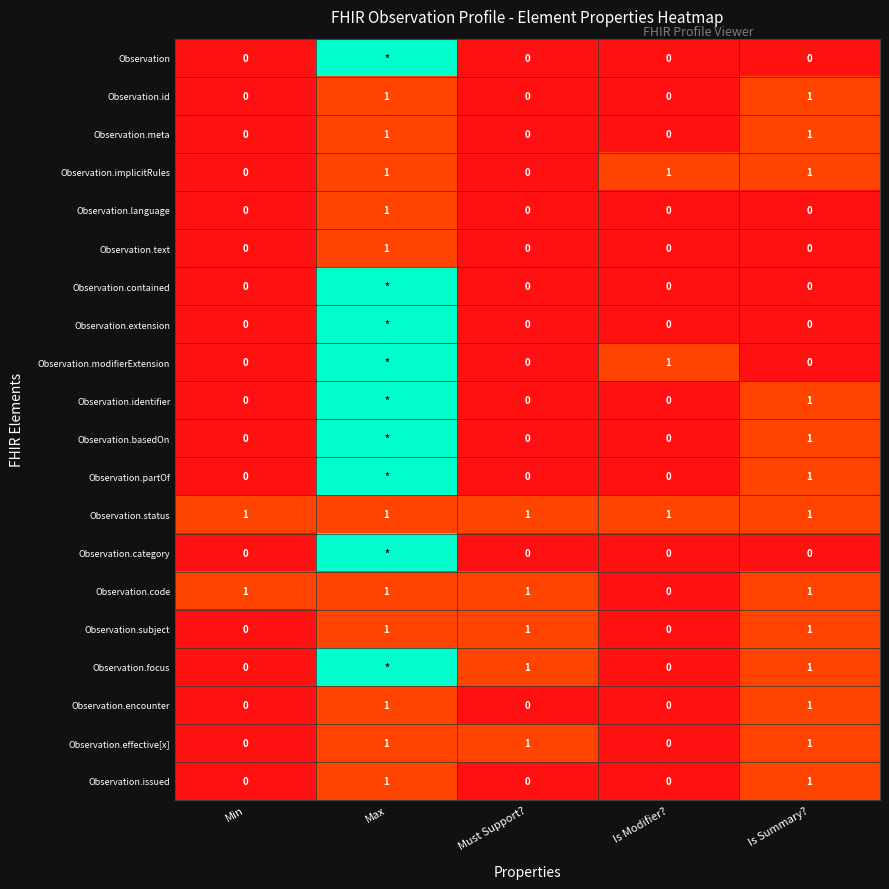

What is the total value across all series at Is Modifier??

3